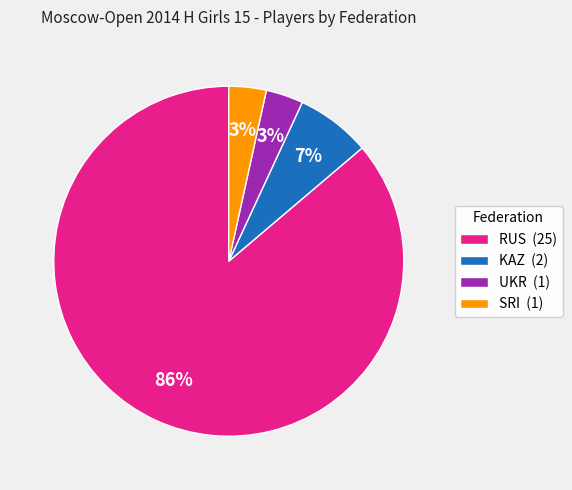

How many segments does this pie chart have?

4